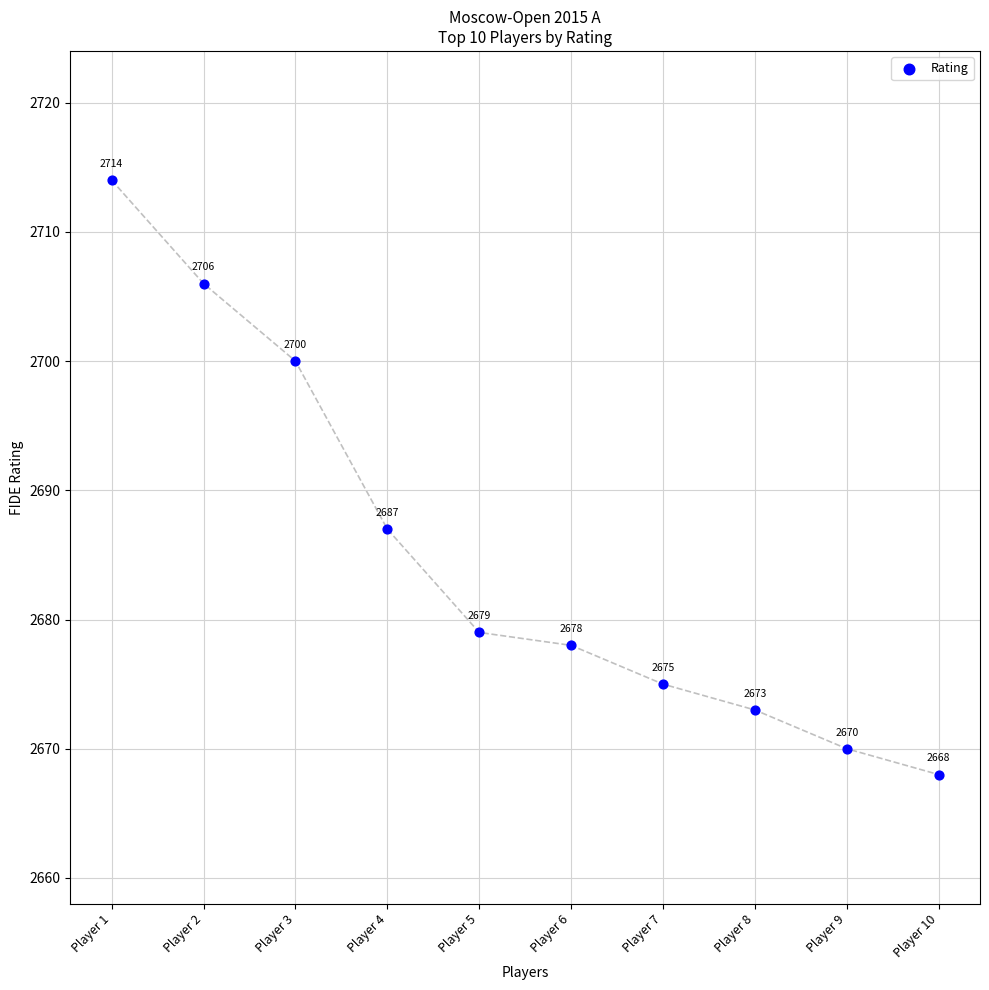

What Y value in the scatter plot is closest to 2691?

2687